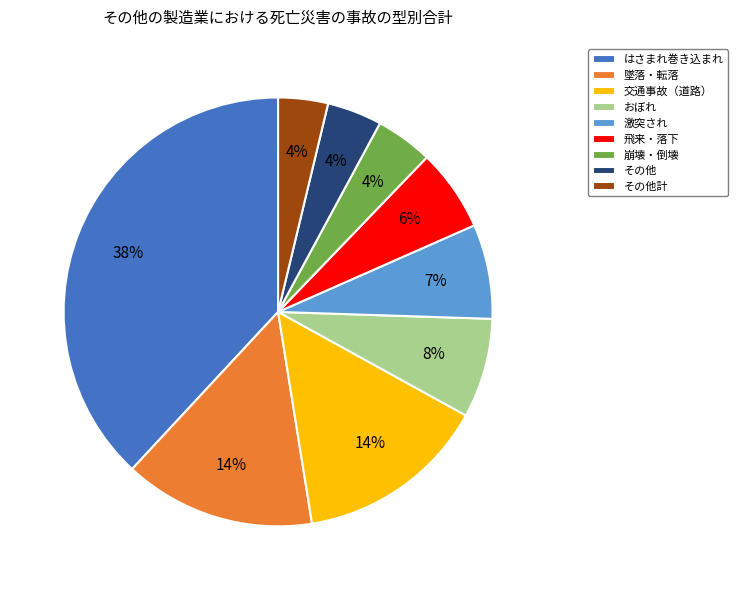

What is the largest slice in the pie chart?

はさまれ巻き込まれ